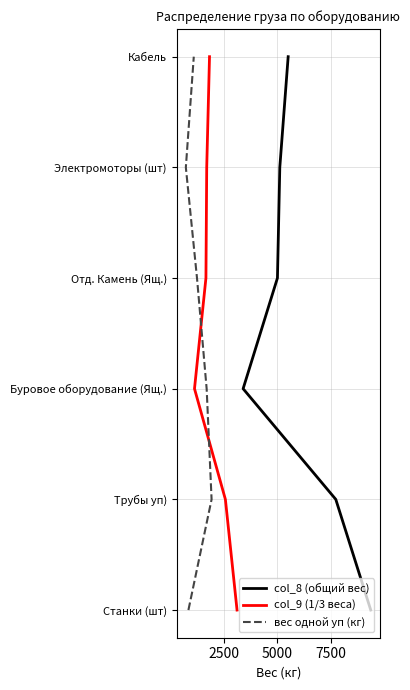

How many data points does each series have?

6